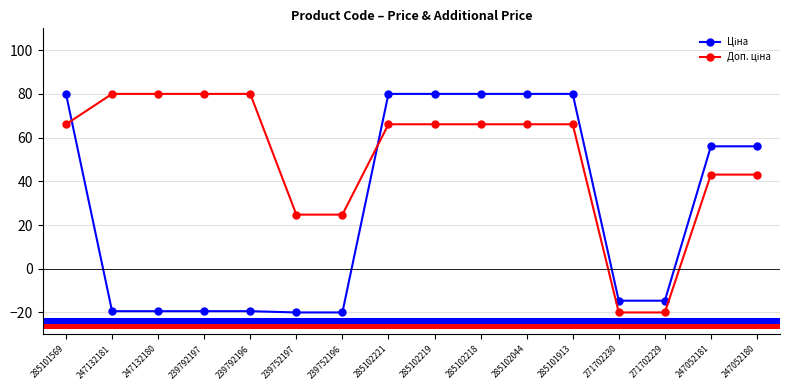

How many data points in Ціна are above 56?

8